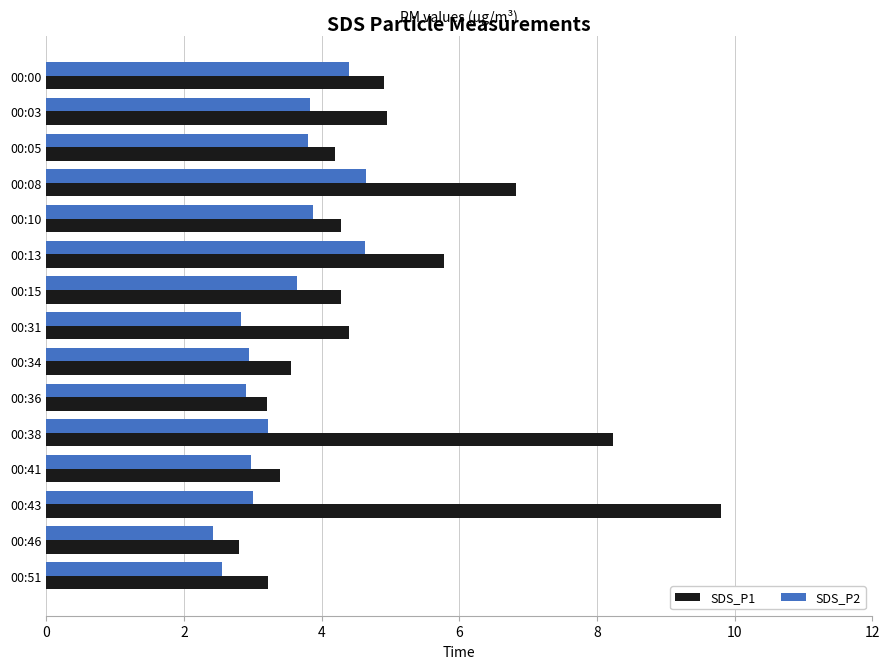

The SDS_P1 series shows 7.8 at 00:03. True or false?

False